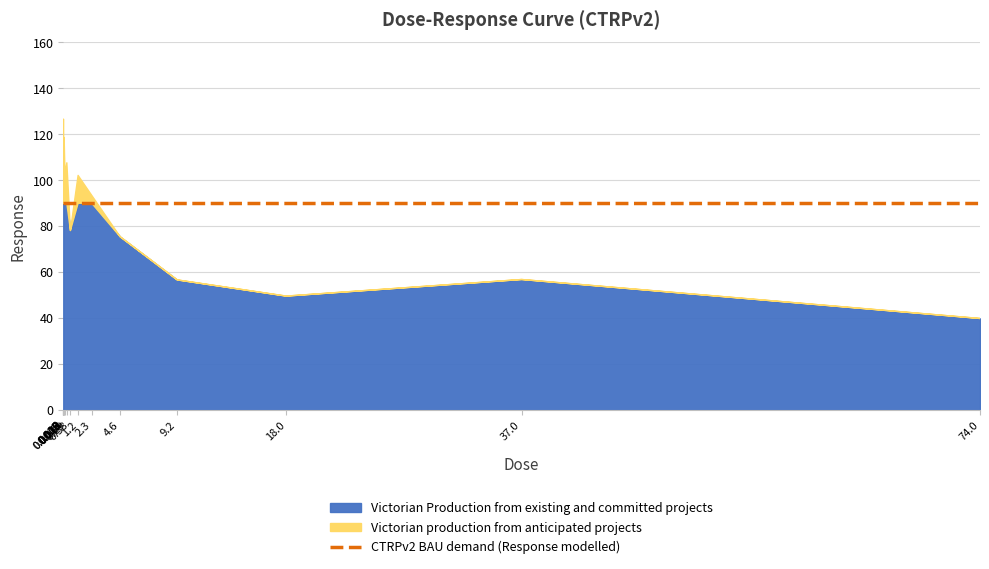

The value at 74.0 is 21.7. True or false?

False